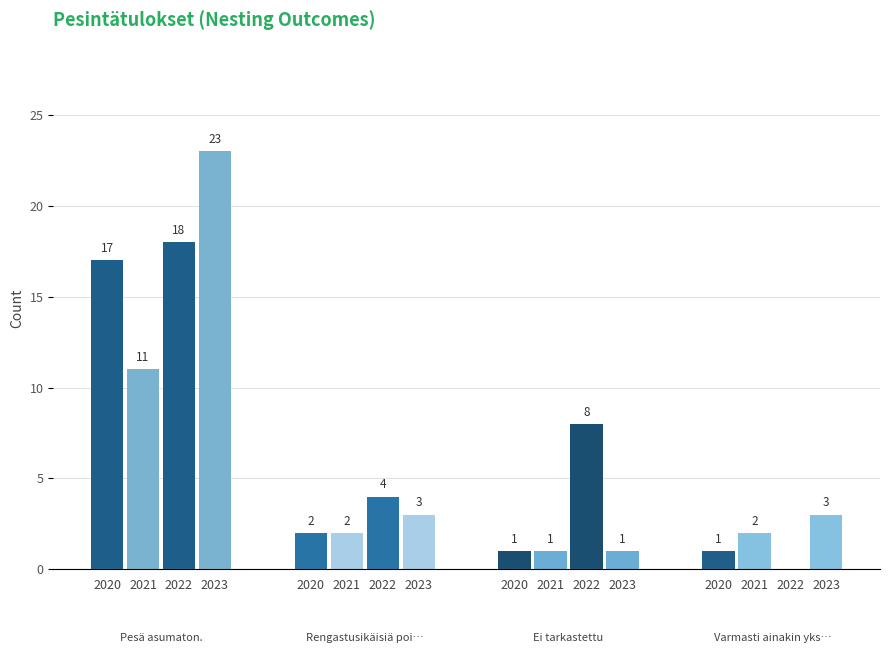

List the labels in order of Varmasti ainakin yksi lentopoikanen. value, smallest first.

2022, 2020, 2021, 2023